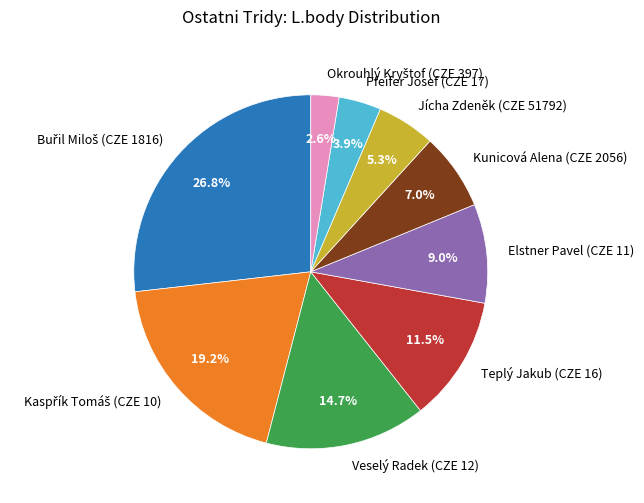

How many segments does this pie chart have?

9